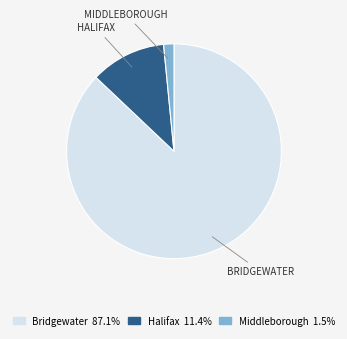

Rank the categories by value from highest to lowest.

Bridgewater, Halifax, Middleborough